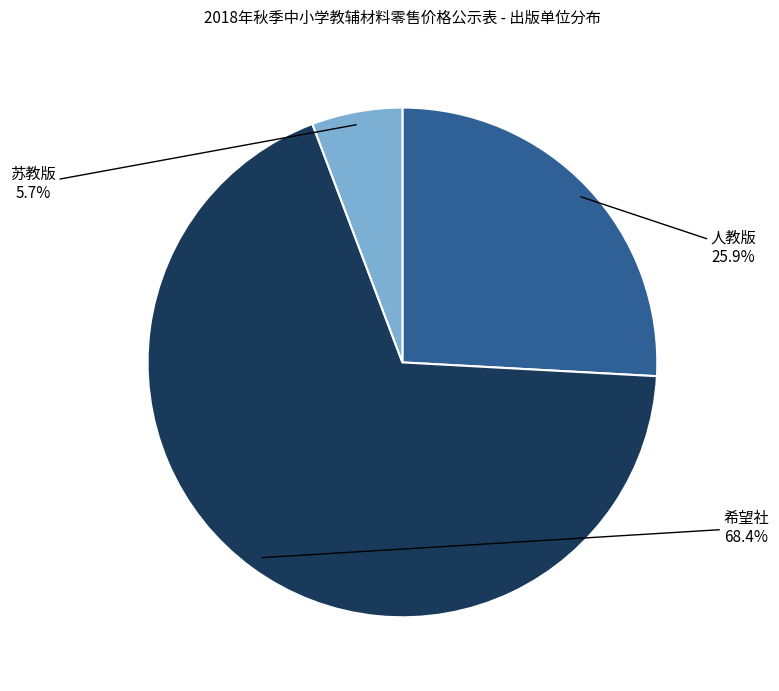

Does 希望社 represent more than half of the total?

Yes